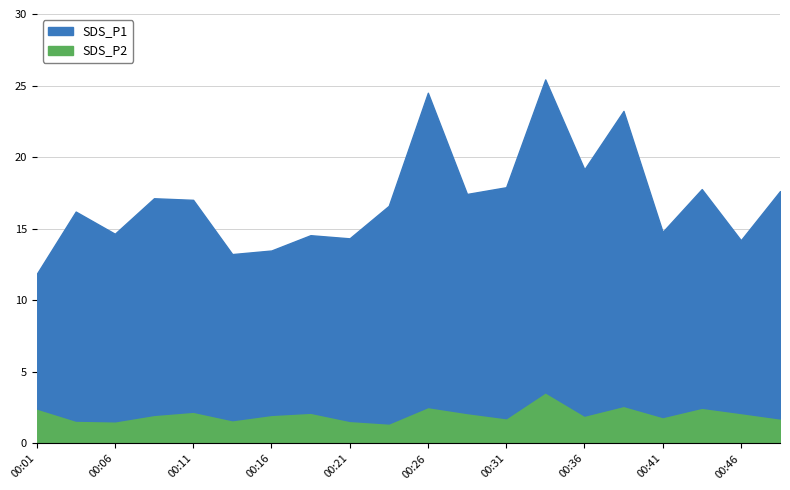

What is the value of the SDS_P1 point at the 6th from the left?

11.6